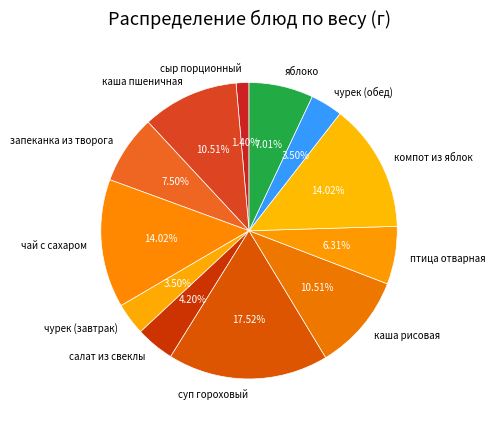

Which slice is the smallest?

сыр порционный